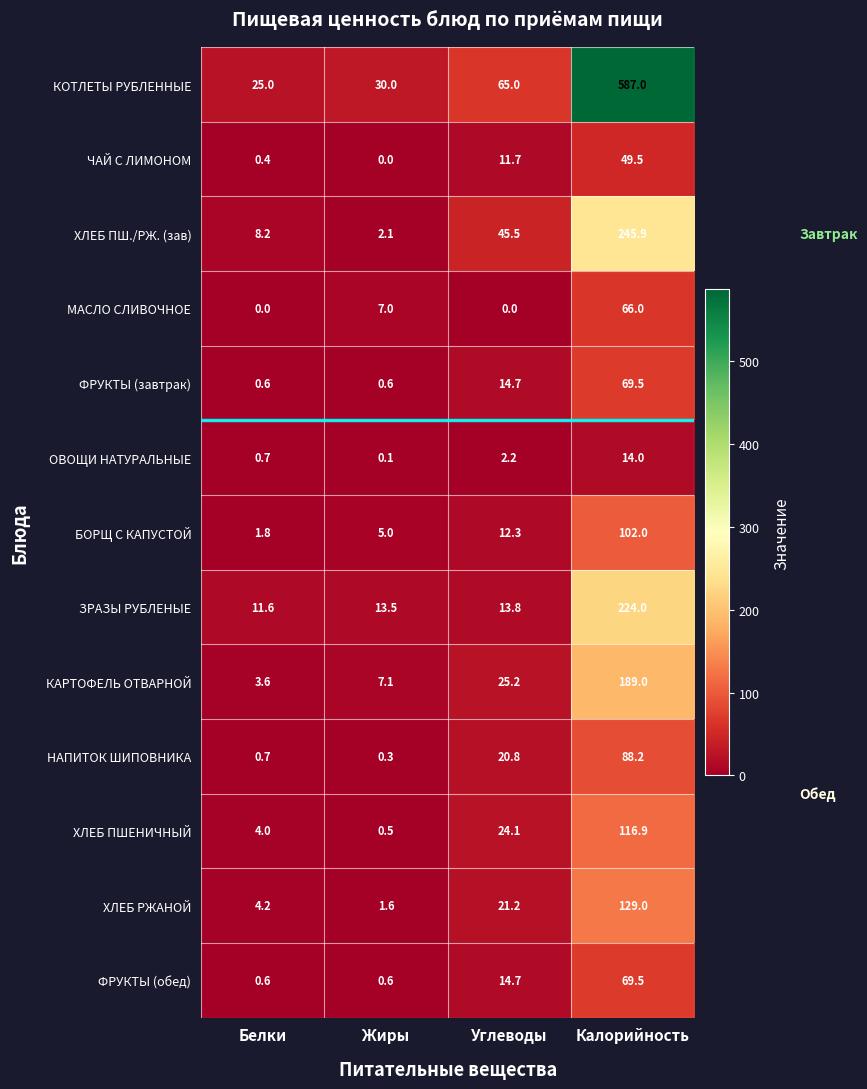

At how many categories does at least one series exceed 298?

1